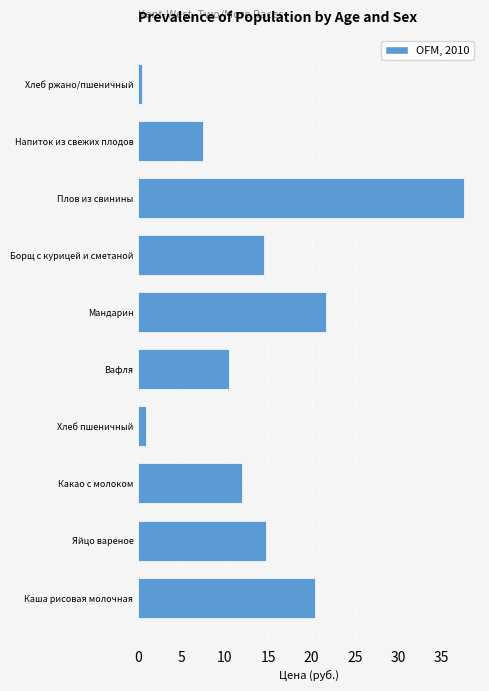

True or false: the data shows 7.2 at Какао с молоком.

False